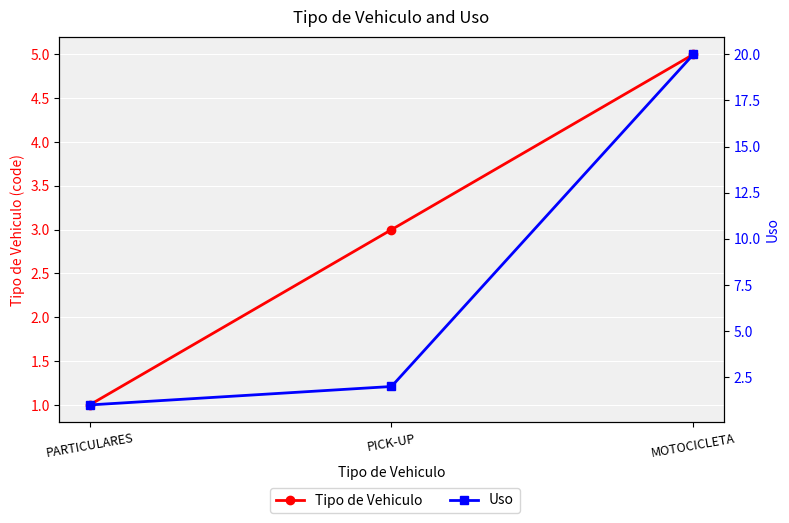

True or false: Tipo de Vehiculo has a value of 5 at MOTOCICLETA.

True